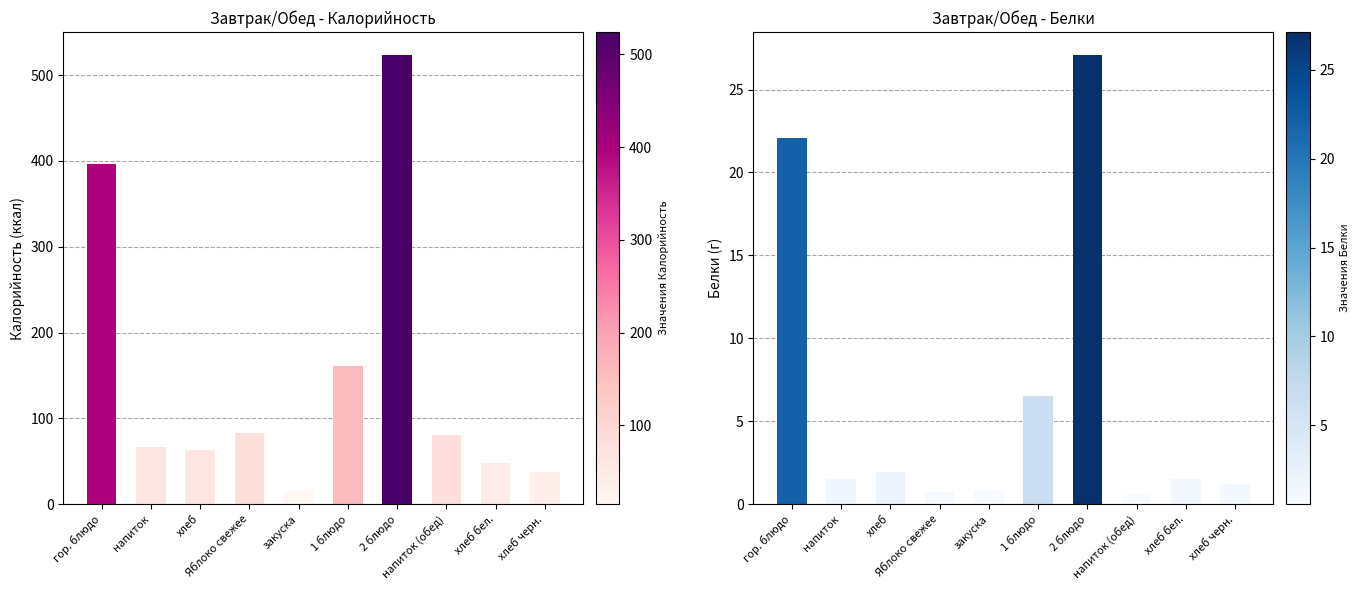

Which series has the widest spread of values?

Калорийность